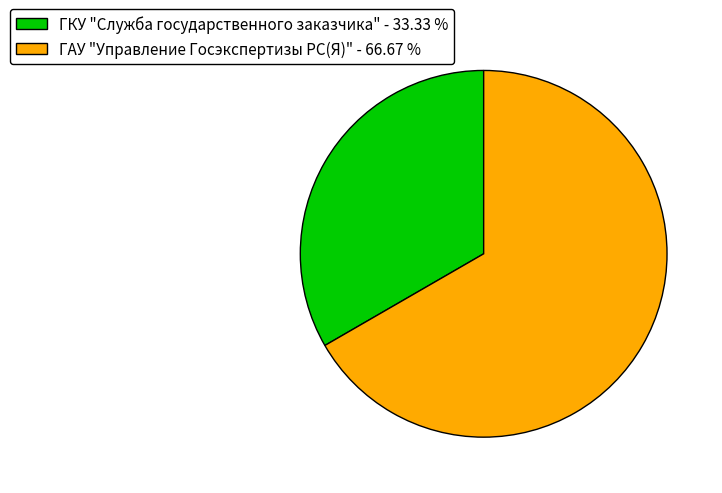

Is ГАУ "Управление Госэкспертизы РС(Я)" - 66.67 % the majority of the pie?

Yes